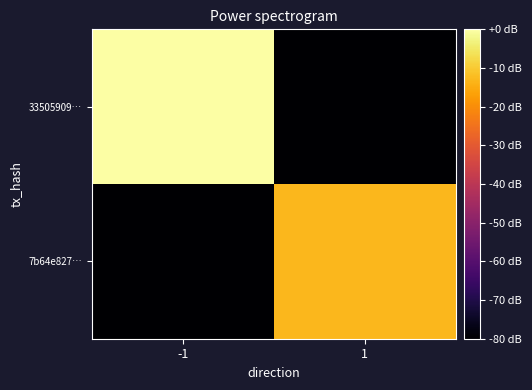

What is the difference between the highest and lowest values at 1?

67.0